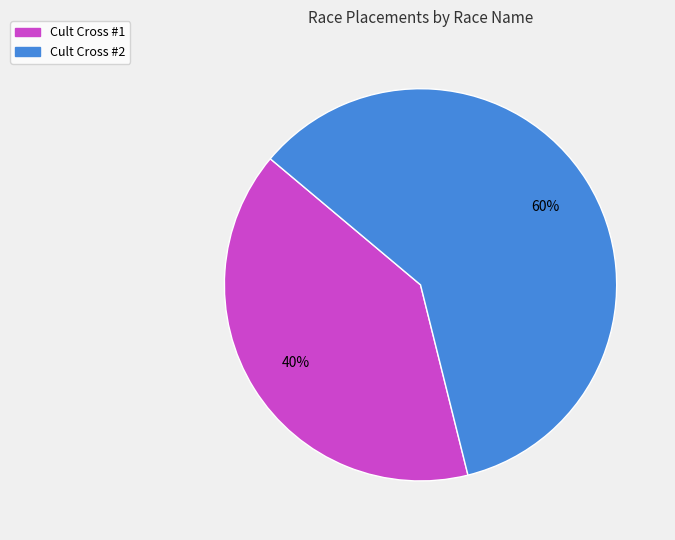

To the nearest percent, what is the difference between the largest and smallest slice percentages?

20%